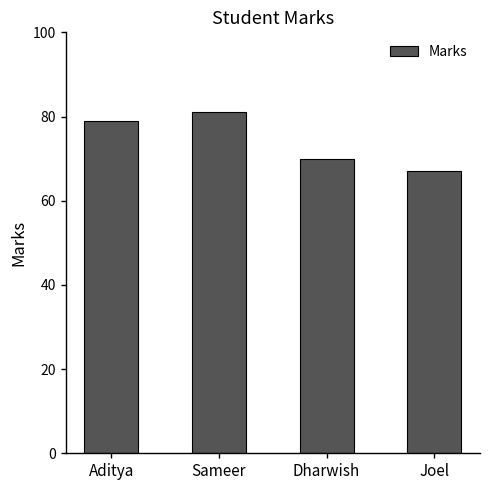

What is the ratio of the value at Dharwish to the value at Sameer?

0.9